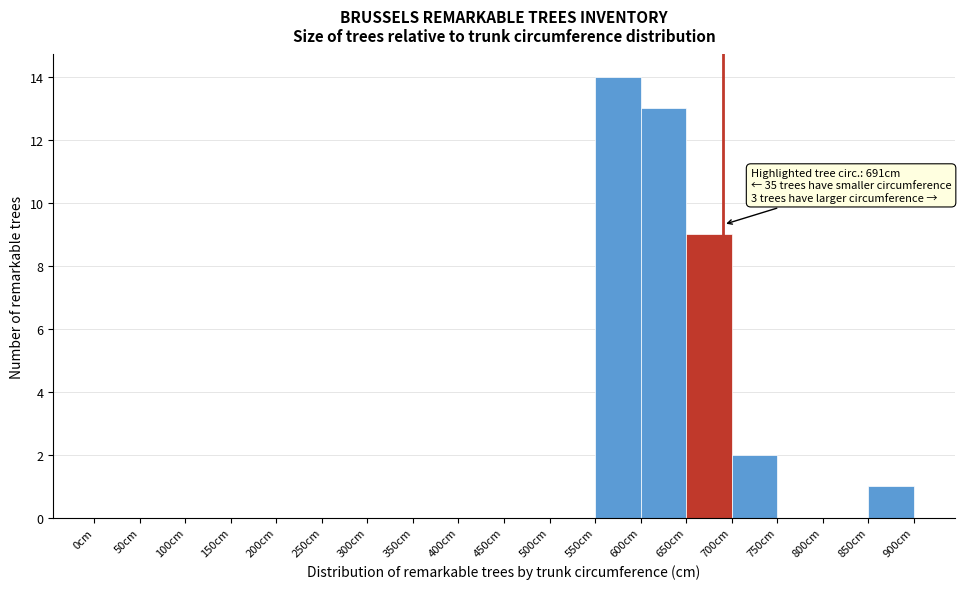

Which range on the x-axis has the tallest bar?

550 to 600